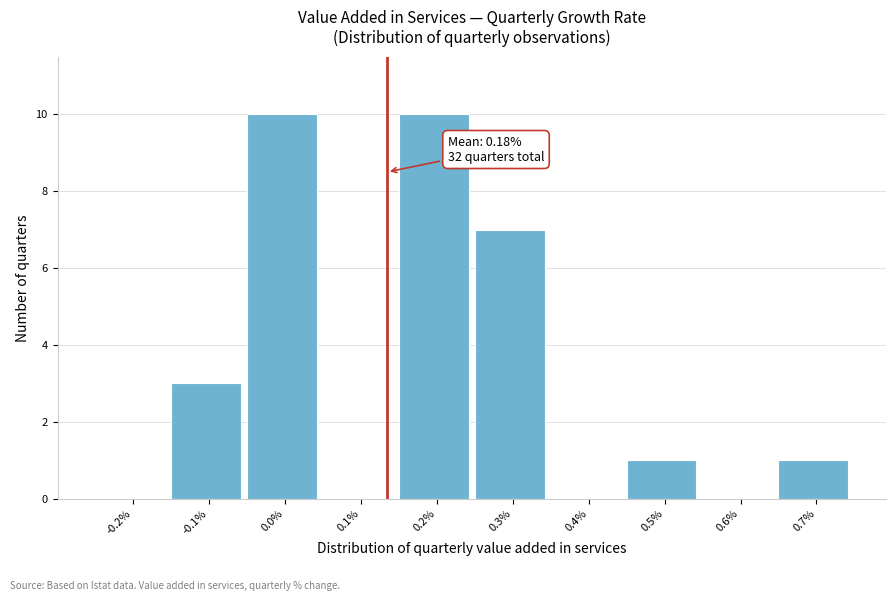

Reading left to right, what are all the values shown in this chart?

-0.2%=0	-0.1%=3	0.0%=10	0.1%=0	0.2%=10	0.3%=7	0.4%=0	0.5%=1	0.6%=0	0.7%=1